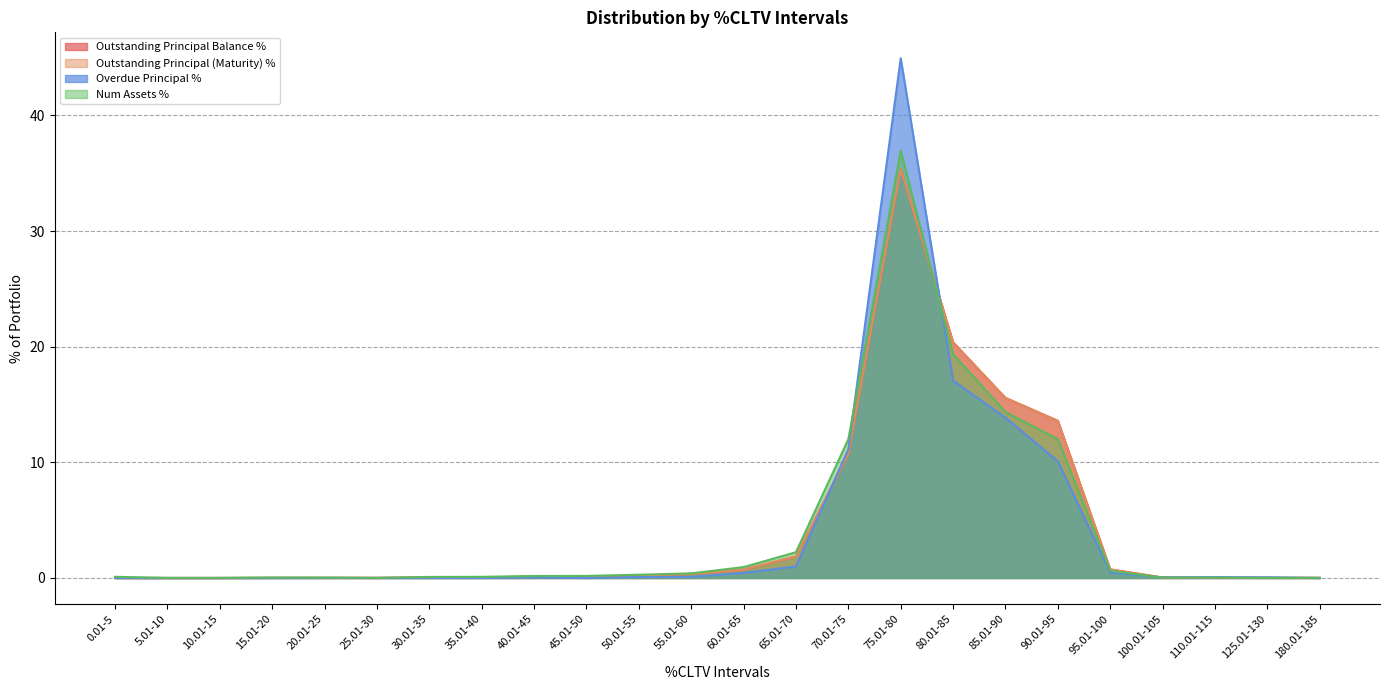

How many positive values does the Outstanding Principal (Maturity) % series have?

21